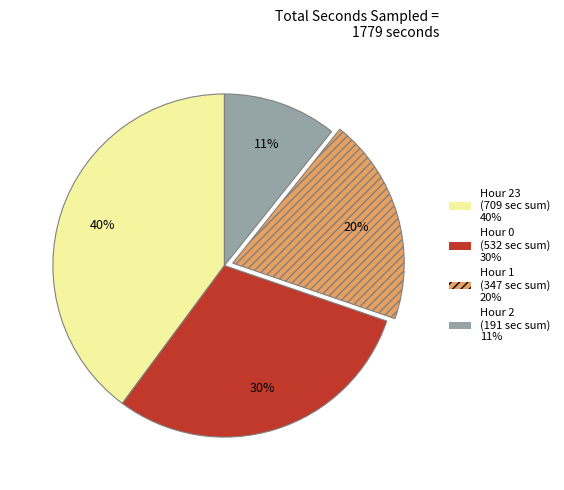

Is there a majority slice in this chart?

No